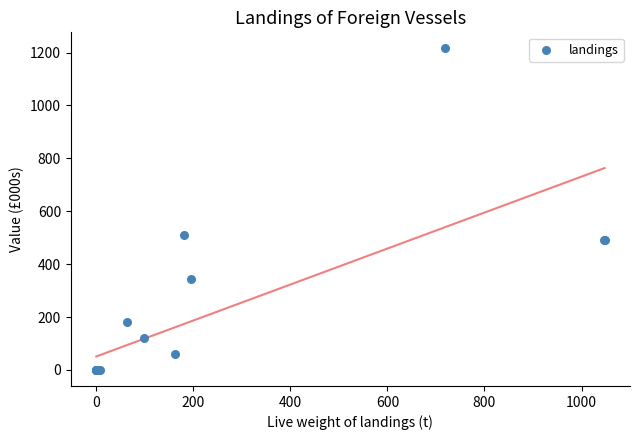

What Y value in the scatter plot is closest to 607?

510.4